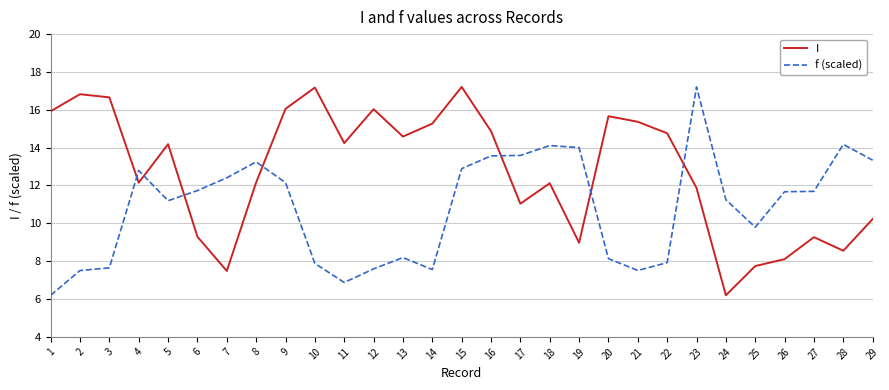

How many values in the f (scaled) series exceed 11?

17